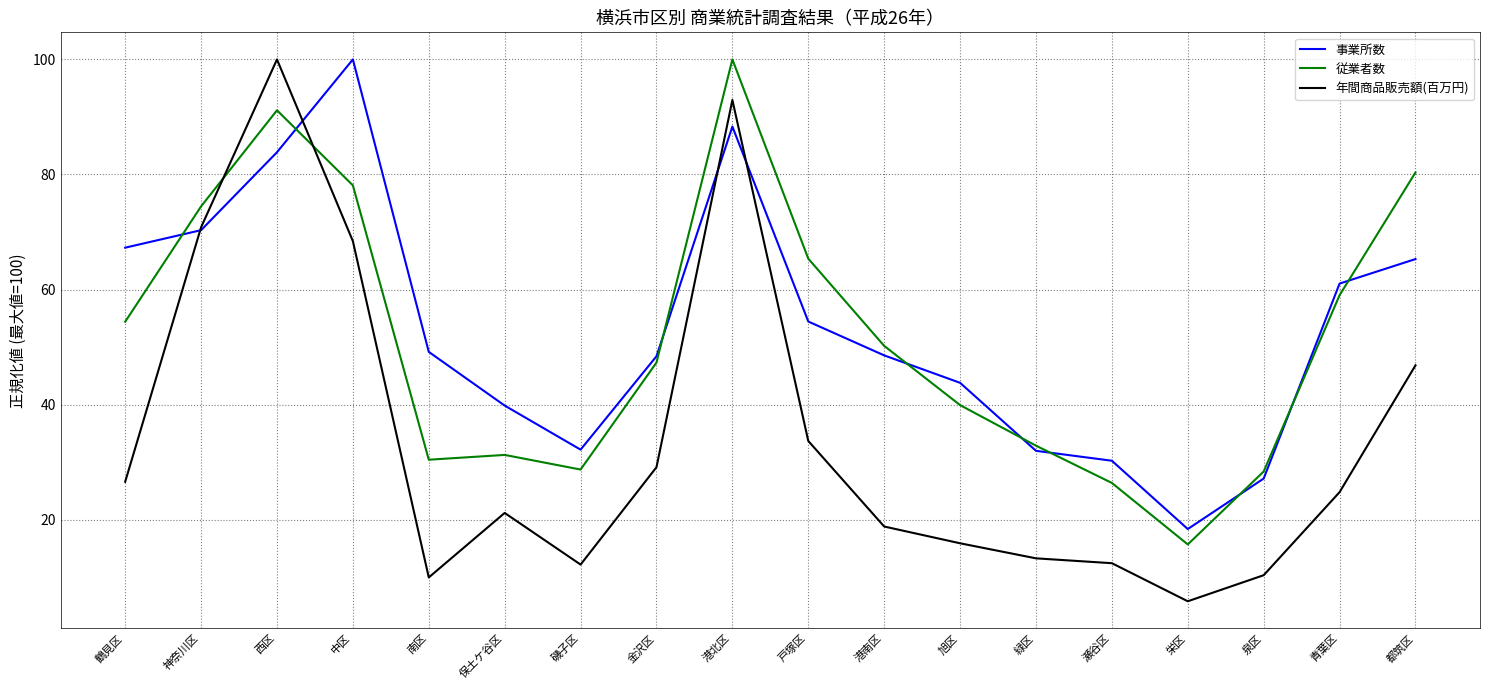

What are all the series names shown in the legend?

事業所数, 従業者数, 年間商品販売額(百万円)